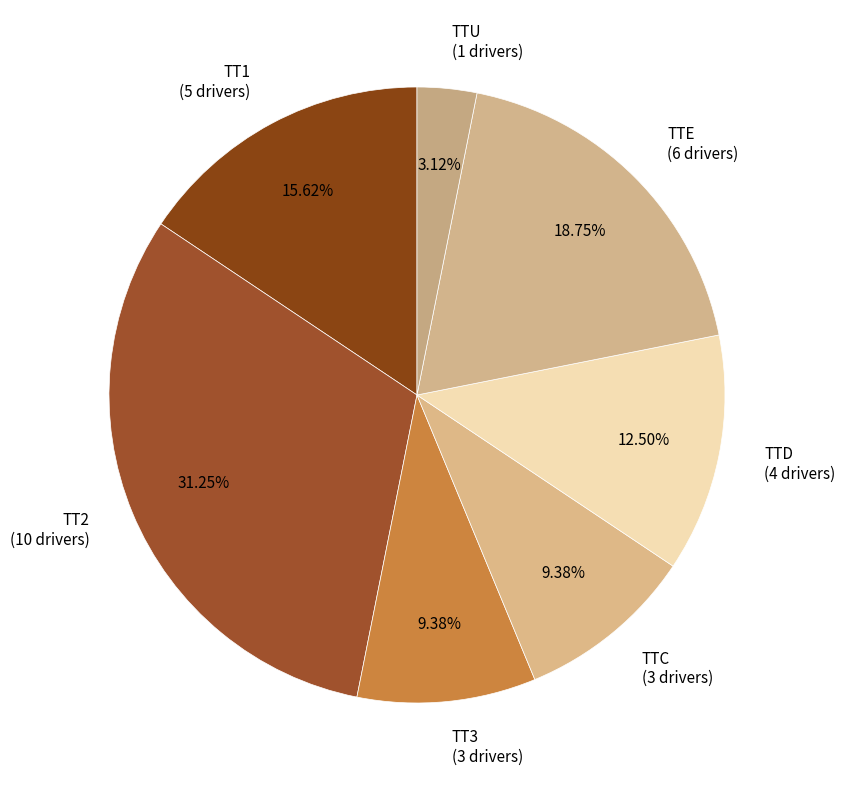

What is the ratio of the value at TT2 (10 drivers) to the value at TTC (3 drivers)?

3.3